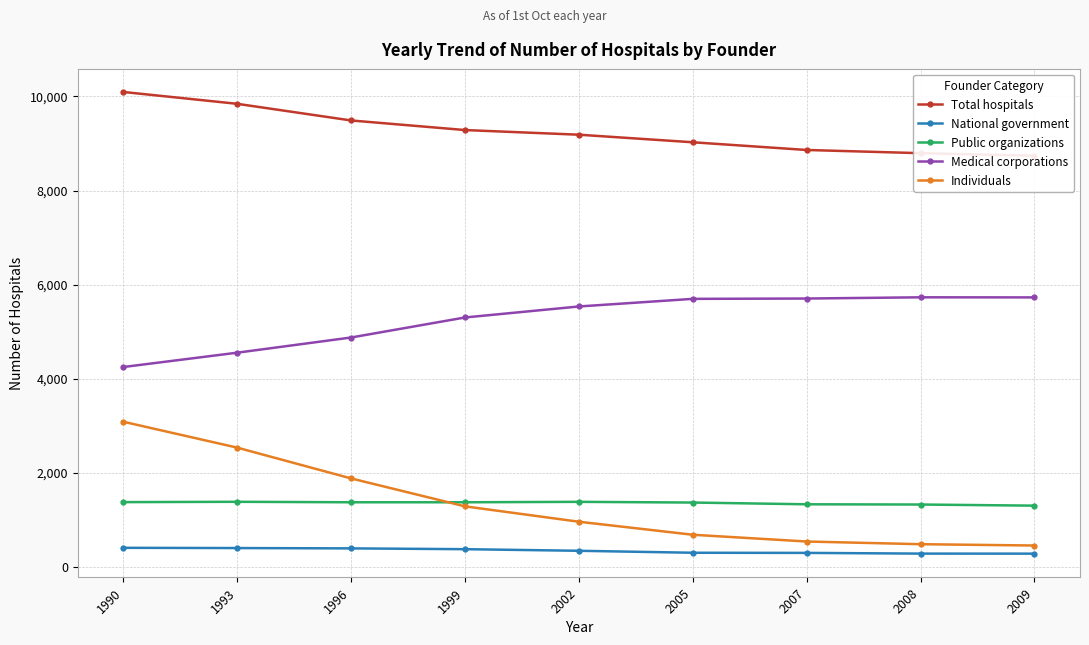

What is the difference between the National government values at 1993 and 2009?

119